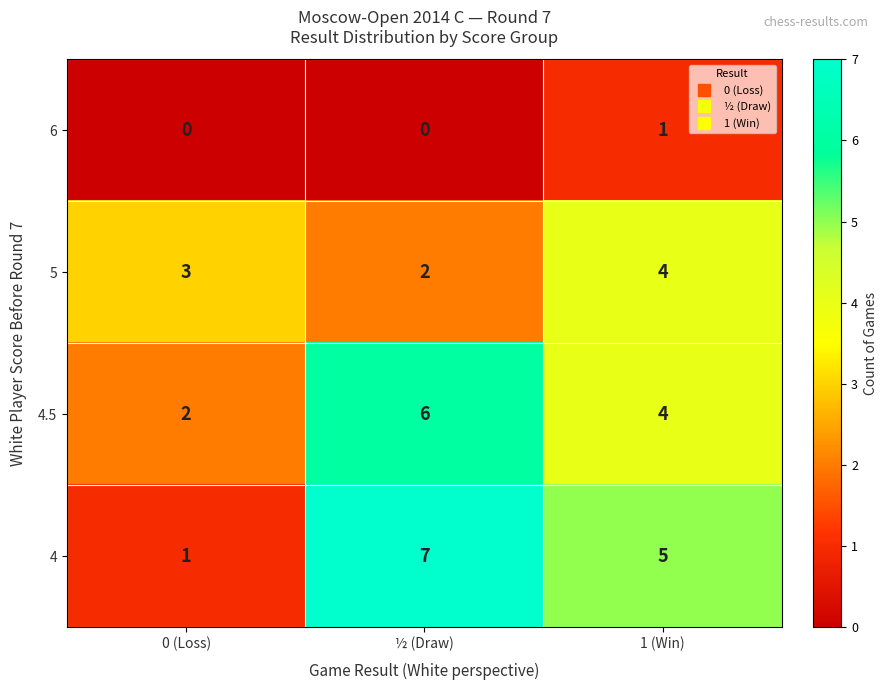

Which series changed the most between 0 (Loss) and ½ (Draw)?

4